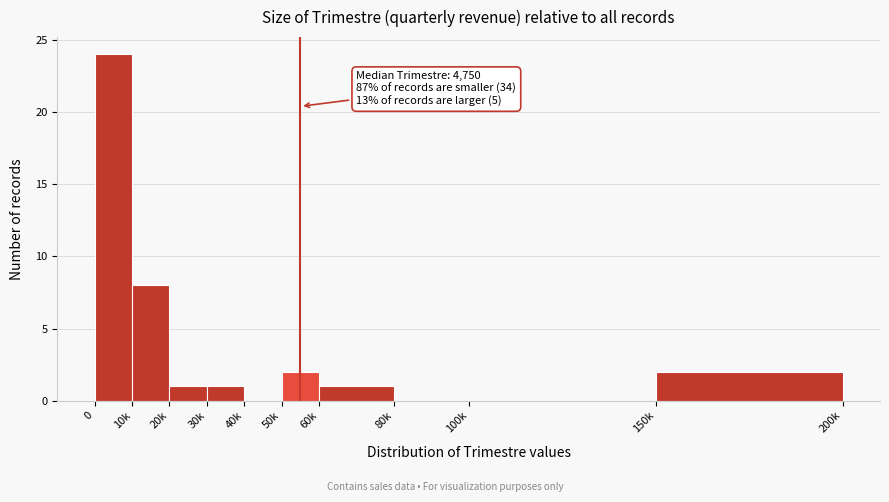

Reading left to right, list all the values displayed in this chart.

0=24	10k=8	20k=1	30k=1	40k=0	50k=2	60k=1	80k=0	100k=0	150k=2